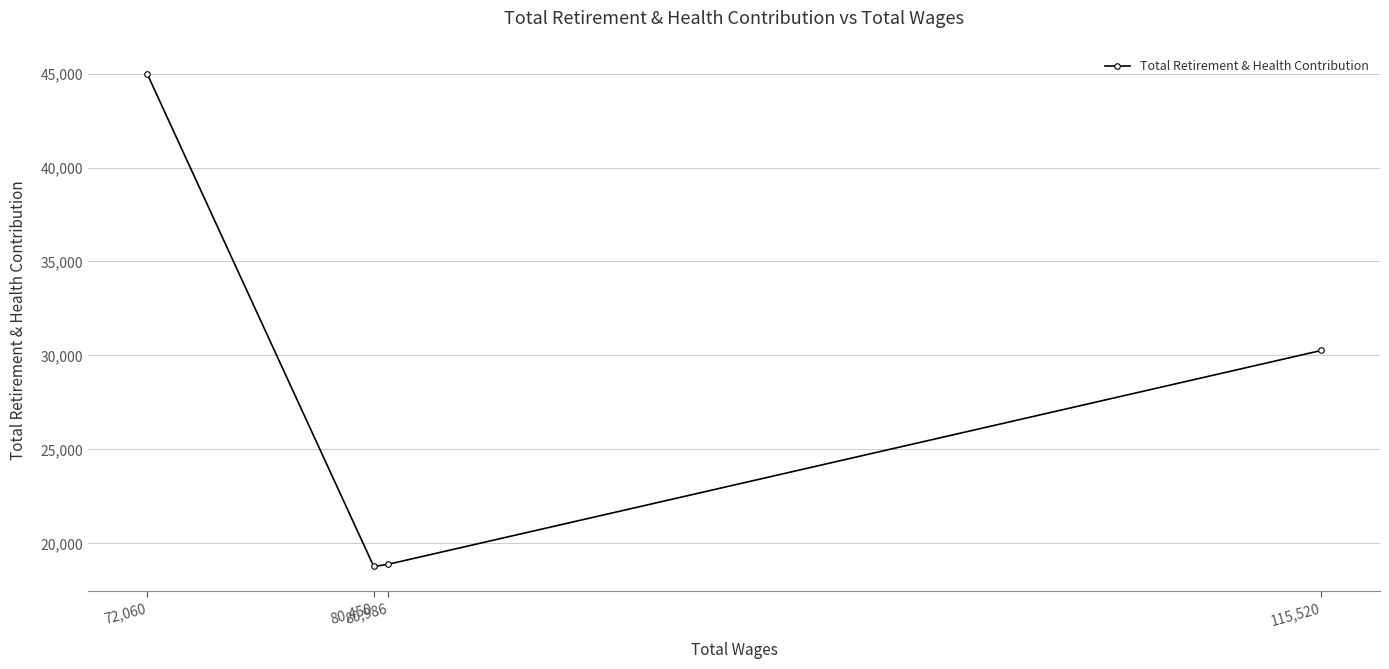

What is the greatest value displayed?

44995